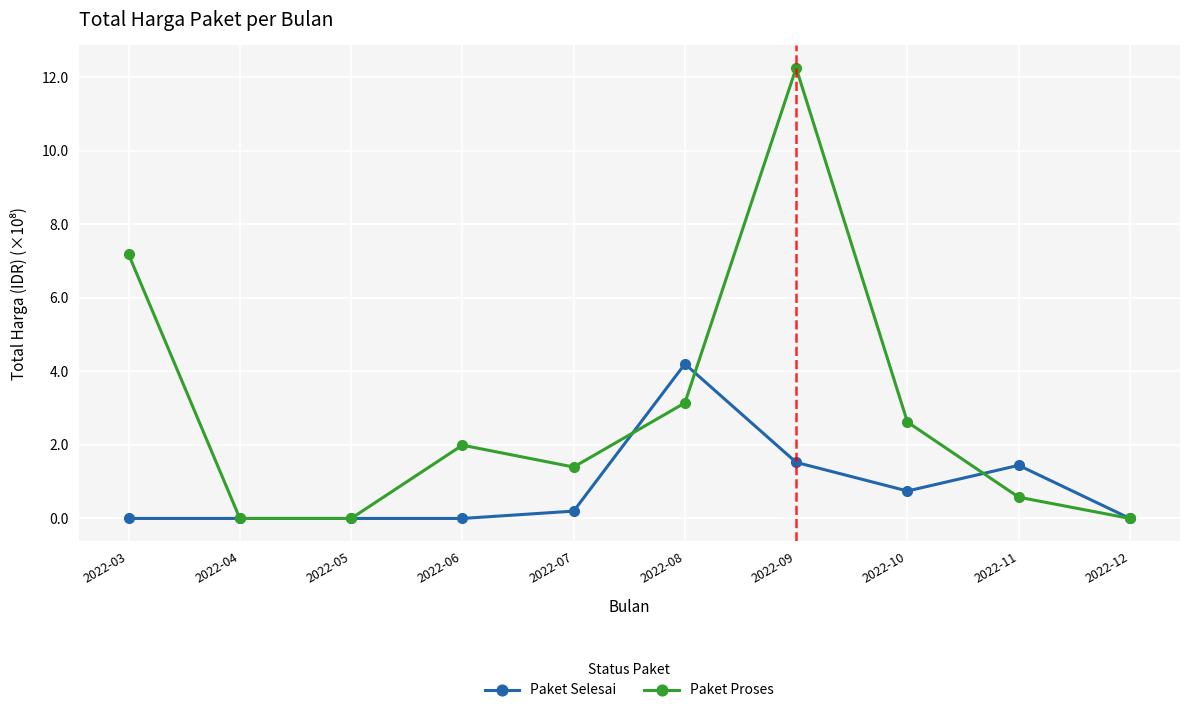

The value of Paket Proses at 2022-05 is 0.0. True or false?

True